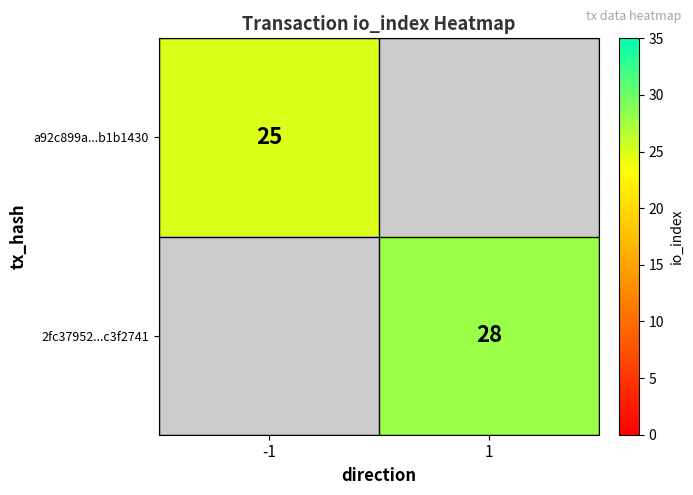

Is it true that a92c899a...b1b1430 equals 34 at -1?

False